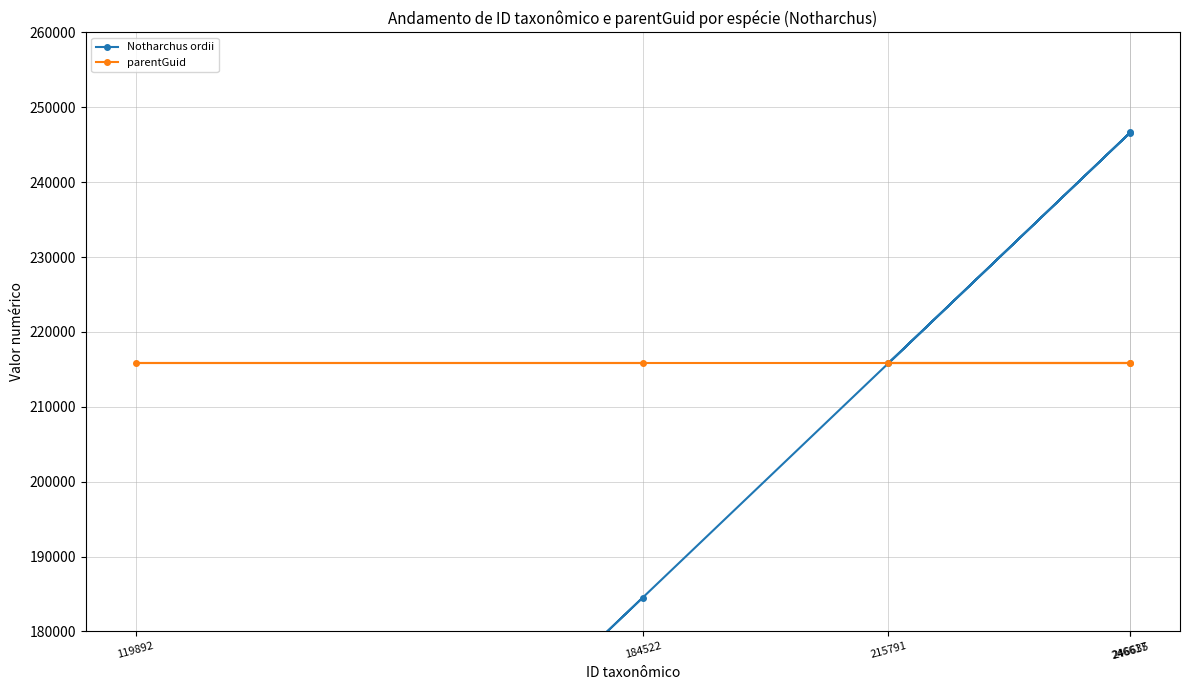

What is the lowest value of the Notharchus ordii series?

119892